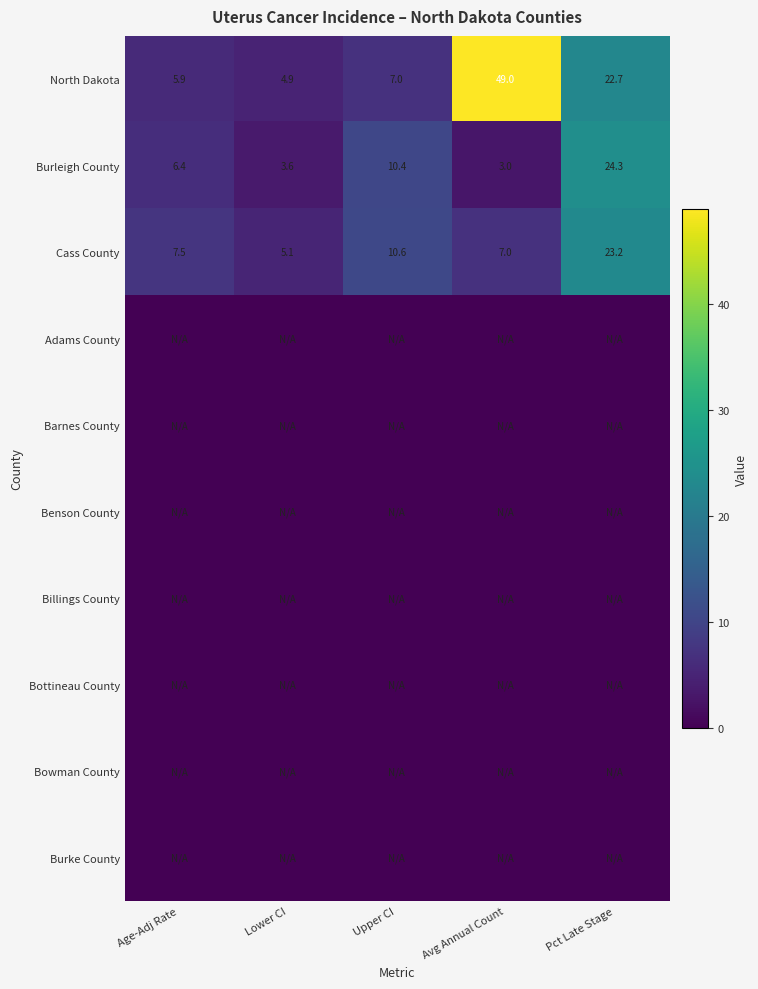

What is the sum of the North Dakota values at Pct Late Stage and Age-Adj Rate?

28.6